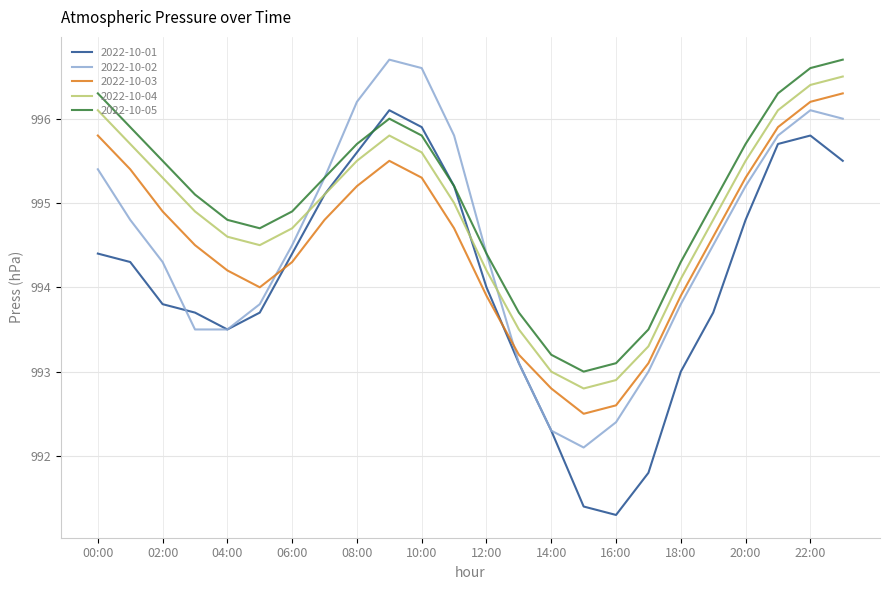

What is the smallest value displayed?

991.3